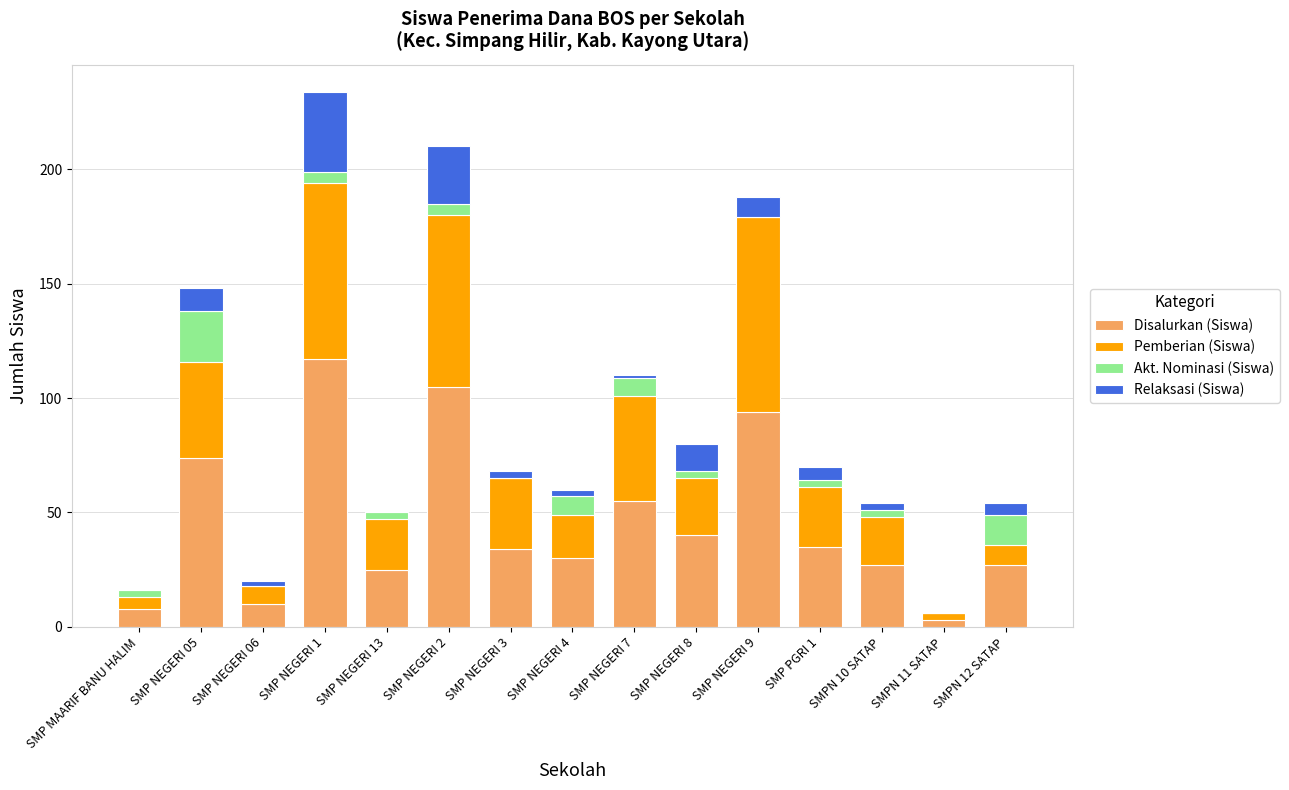

The Disalurkan (Siswa) series shows 35 at SMP PGRI 1. True or false?

True